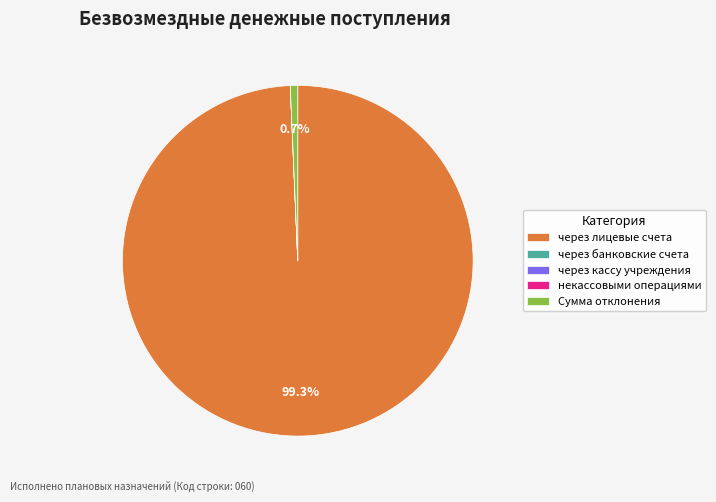

Does через лицевые счета represent more than half of the total?

Yes